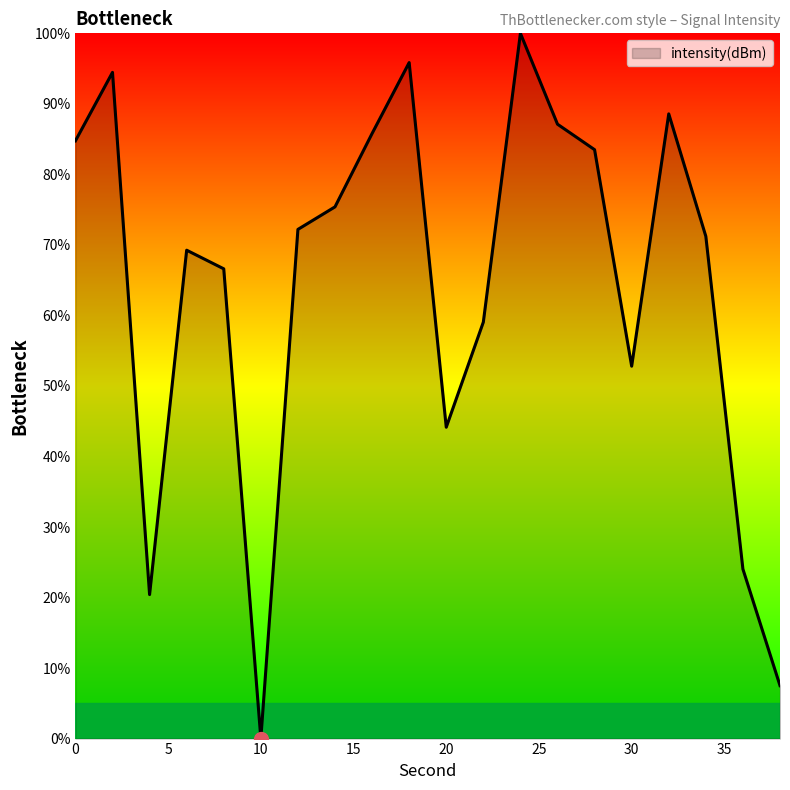

What is the maximum value shown in the chart?

100.0